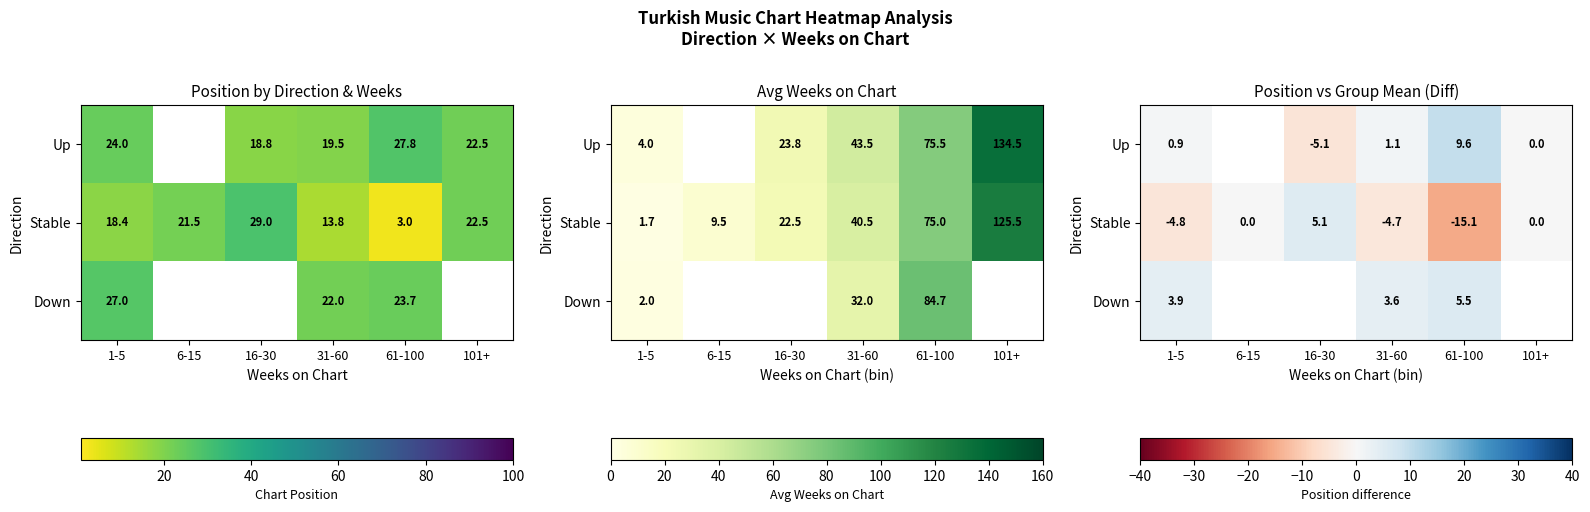

Which label corresponds to the largest value in the chart?

61-100